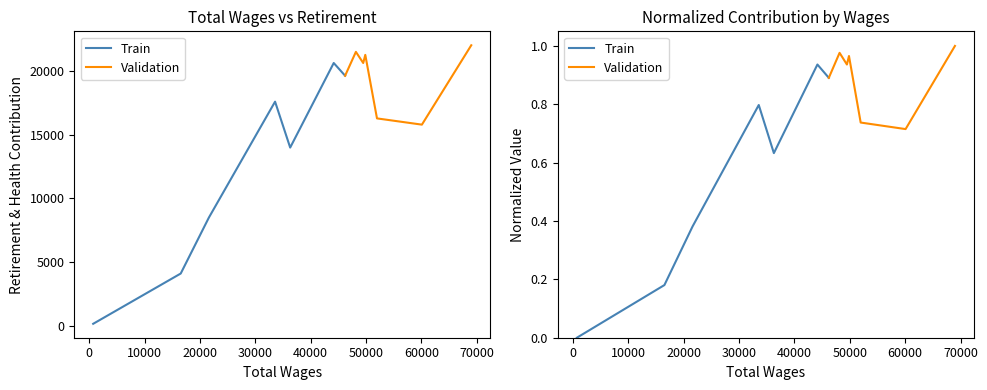

What is the difference between the highest and lowest values at 20000?

0.2